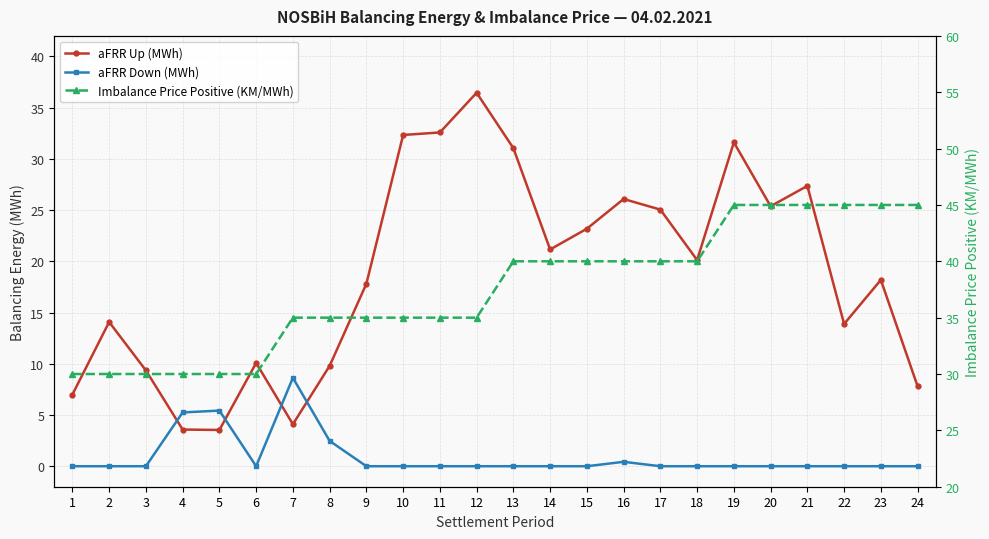

Which series has the largest range (max minus min)?

aFRR Up (MWh)